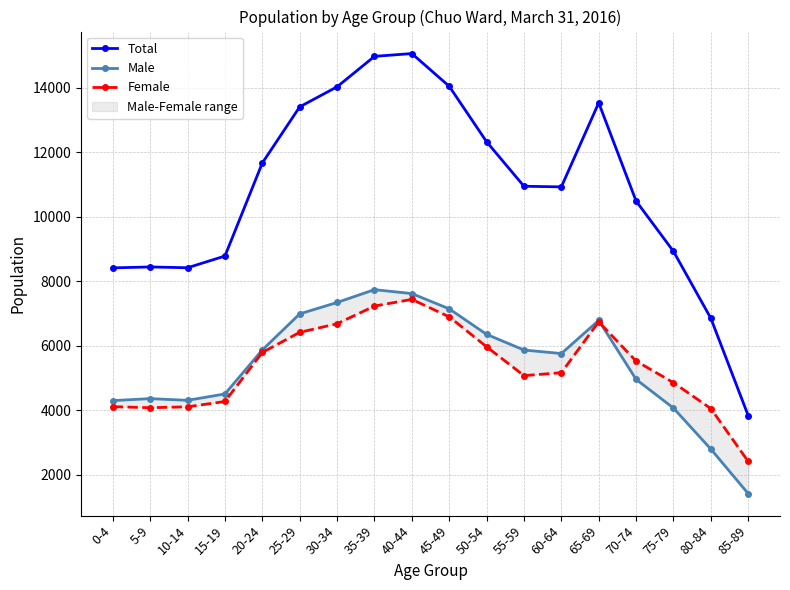

List the series in order of their peak value, lowest first.

Female, Male, Total